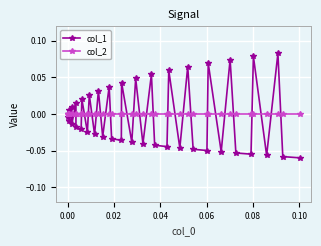

True or false: col_1 has more than 1 interior local peaks.

True